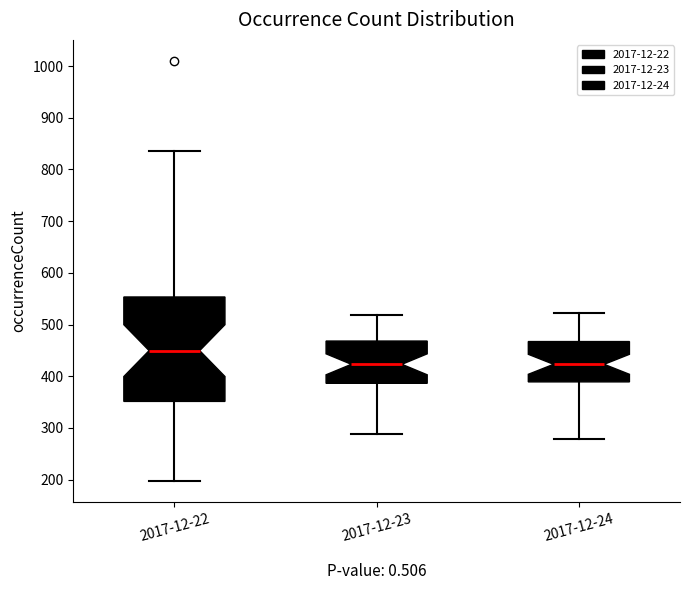

Where is the lower edge of the box for 2017-12-24 on the y-axis? The values are not printed on the chart, so give them approximately, as read against the axis.

390